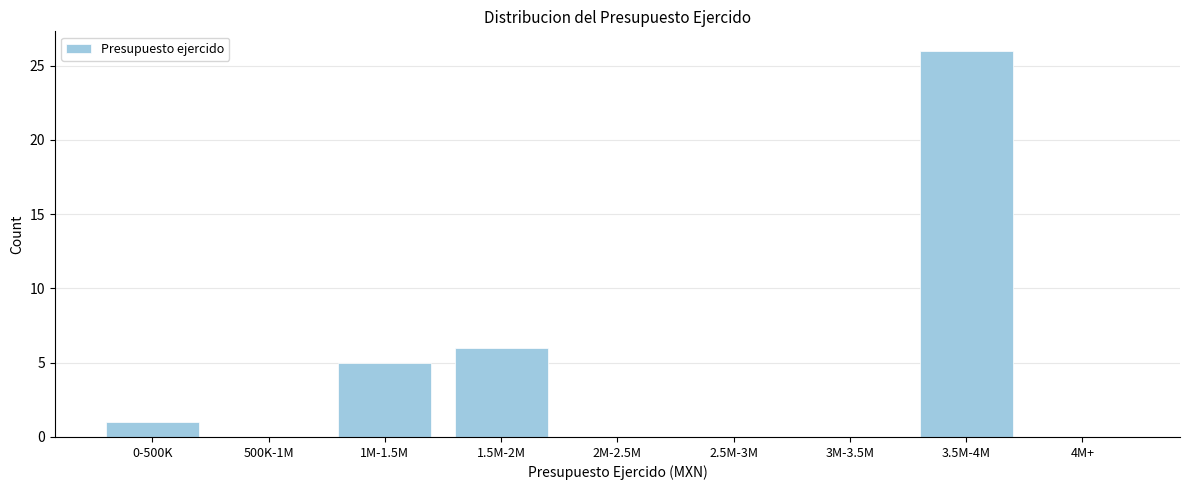

Reading left to right, transcribe all the data shown in this chart.

0-500K=1	500K-1M=0	1M-1.5M=5	1.5M-2M=6	2M-2.5M=0	2.5M-3M=0	3M-3.5M=0	3.5M-4M=26	4M+=0